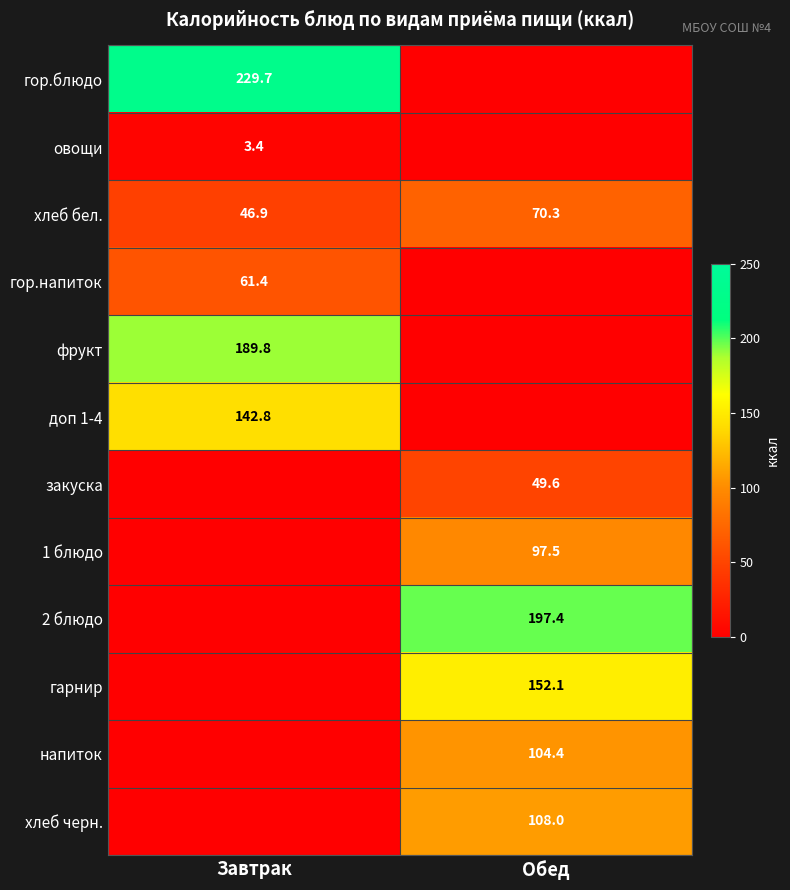

Is it true that хлеб черн. equals 31.3 at Обед?

False